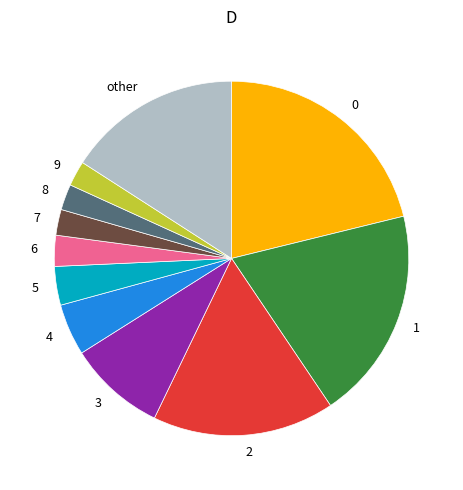

Which slice is the largest?

0